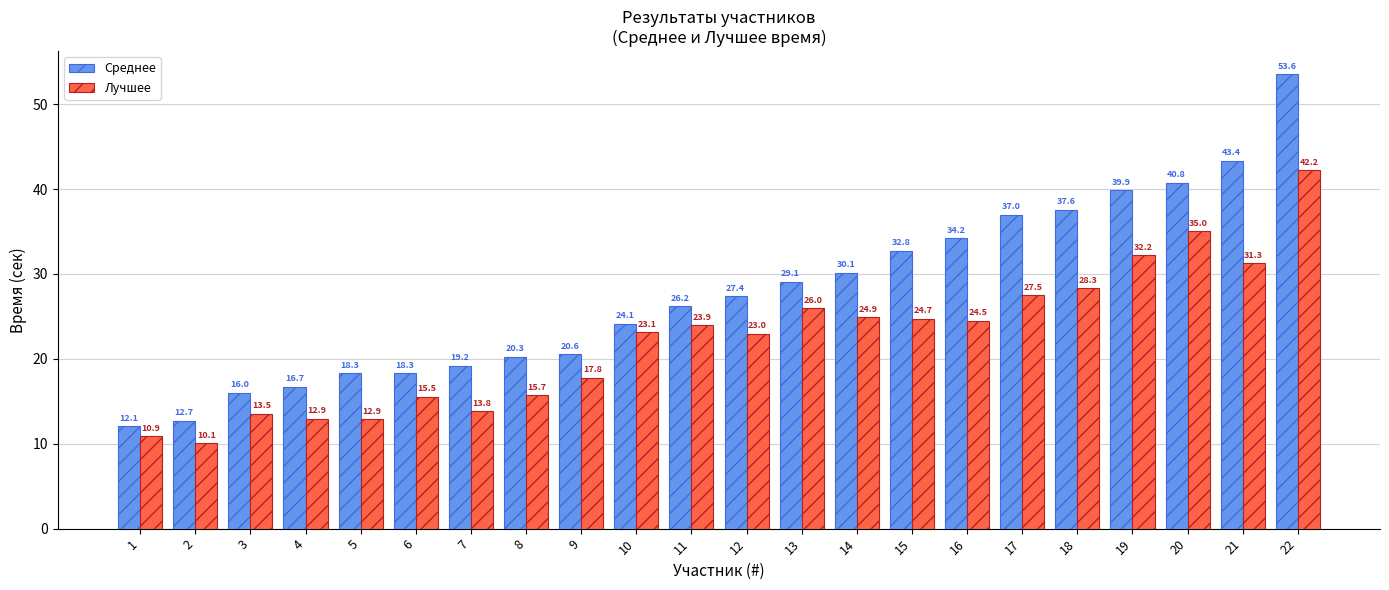

Rank the series by their average value, from lowest to highest.

Лучшее, Среднее